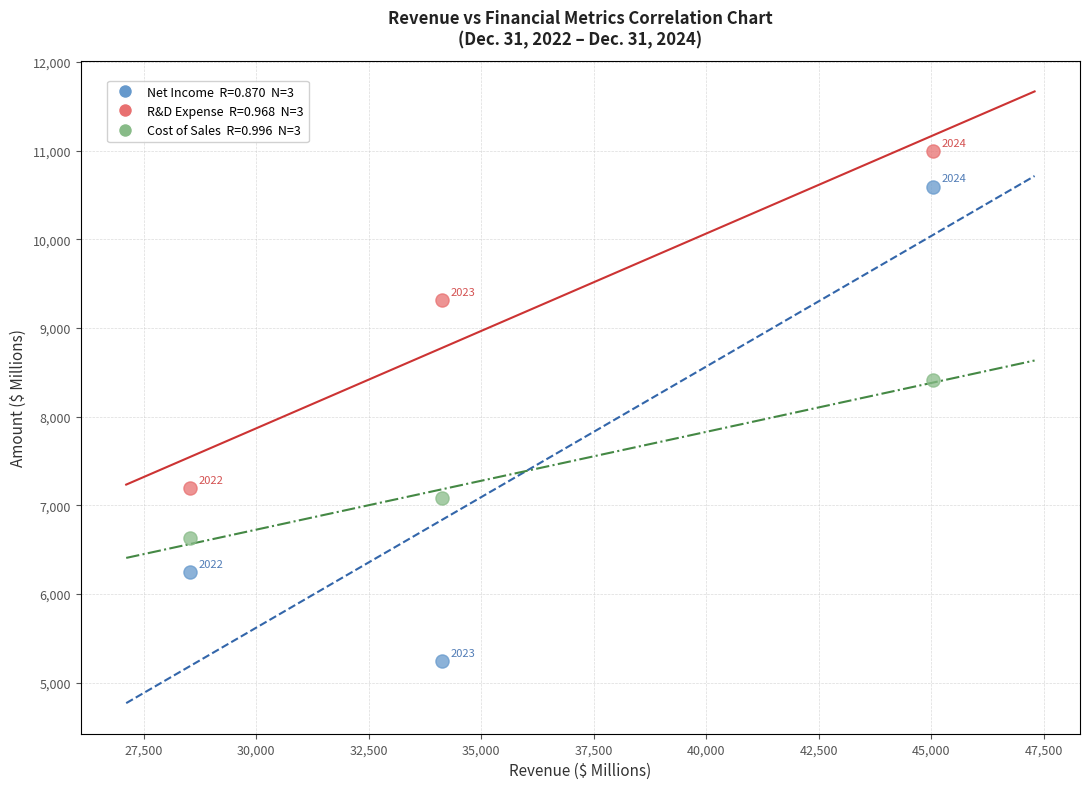

Across all data points, what is the average Y value?

7966.7